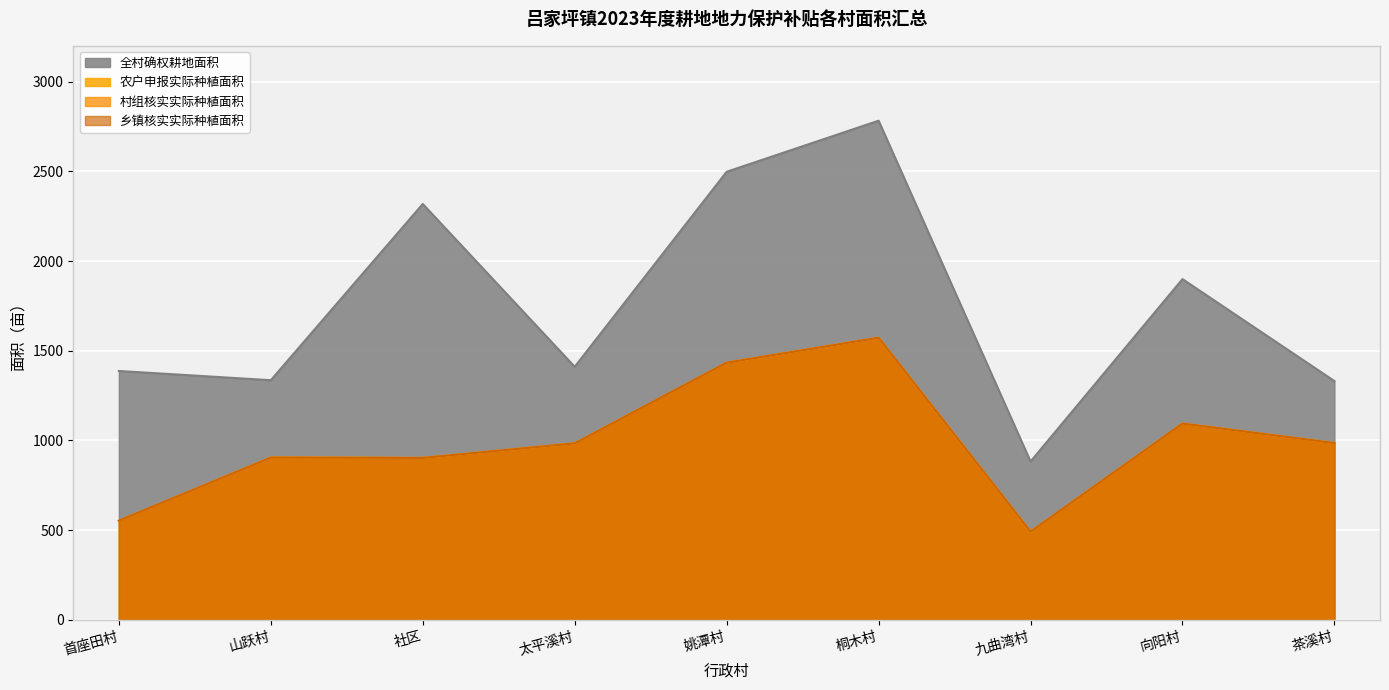

How many values in the 农户申报实际种植面积 series exceed 983?

5